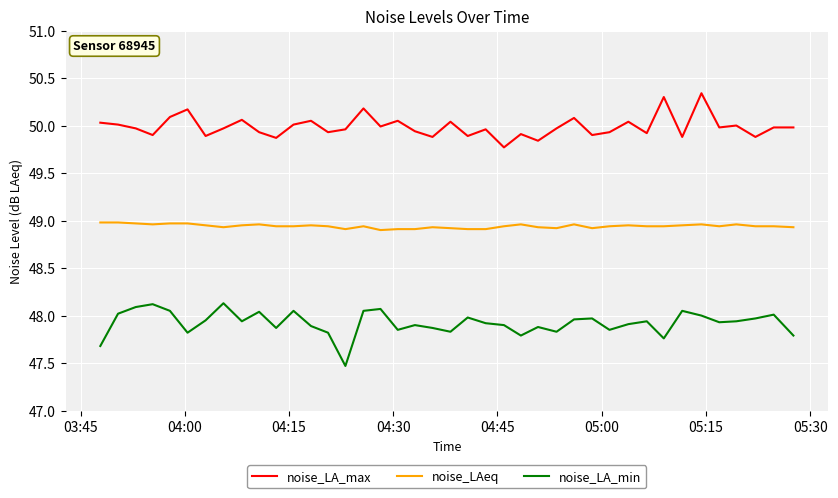

List the series in order of their peak value, highest first.

noise_LA_max, noise_LAeq, noise_LA_min